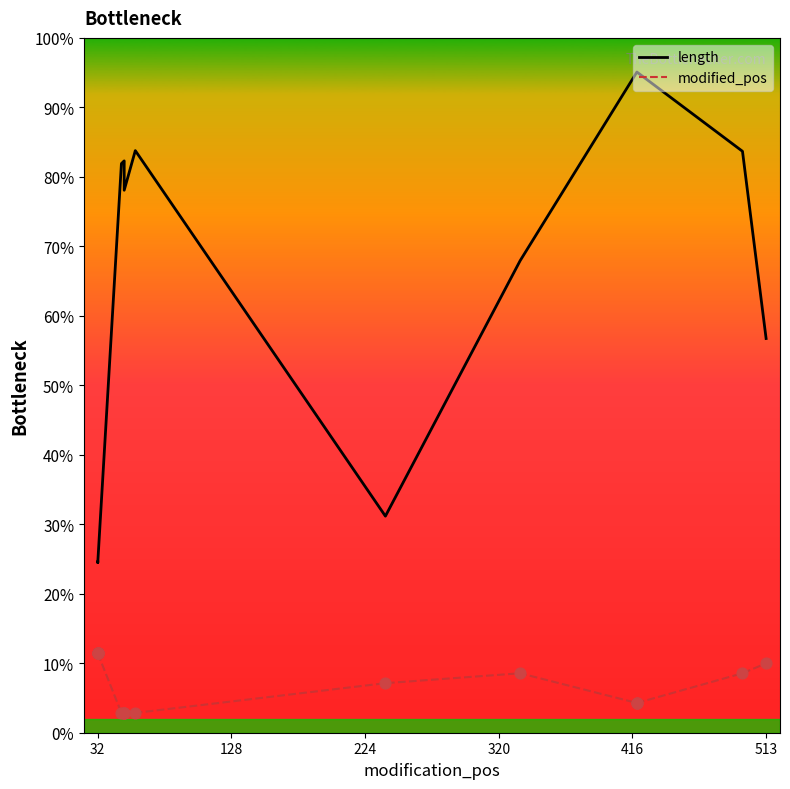

Which series has the widest spread of Y values?

length